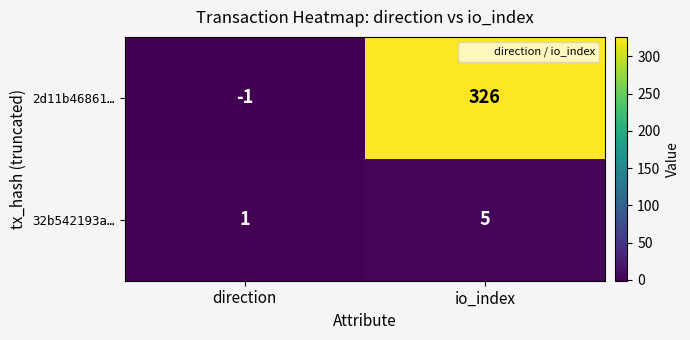

Which series has the largest range (max minus min)?

2d11b46861…